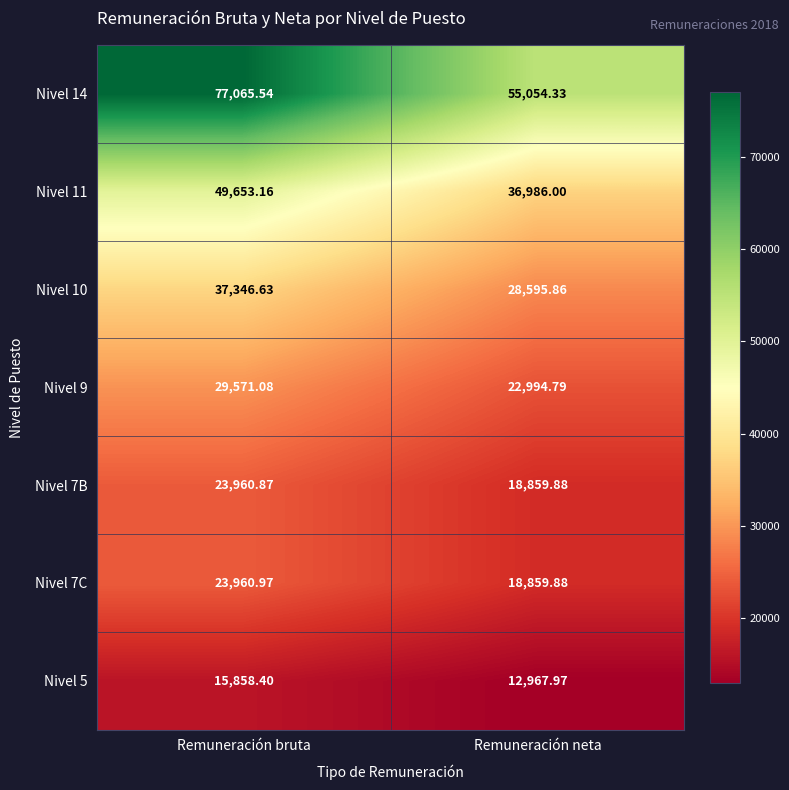

Rank the categories by Nivel 5 value from lowest to highest.

Remuneración neta, Remuneración bruta